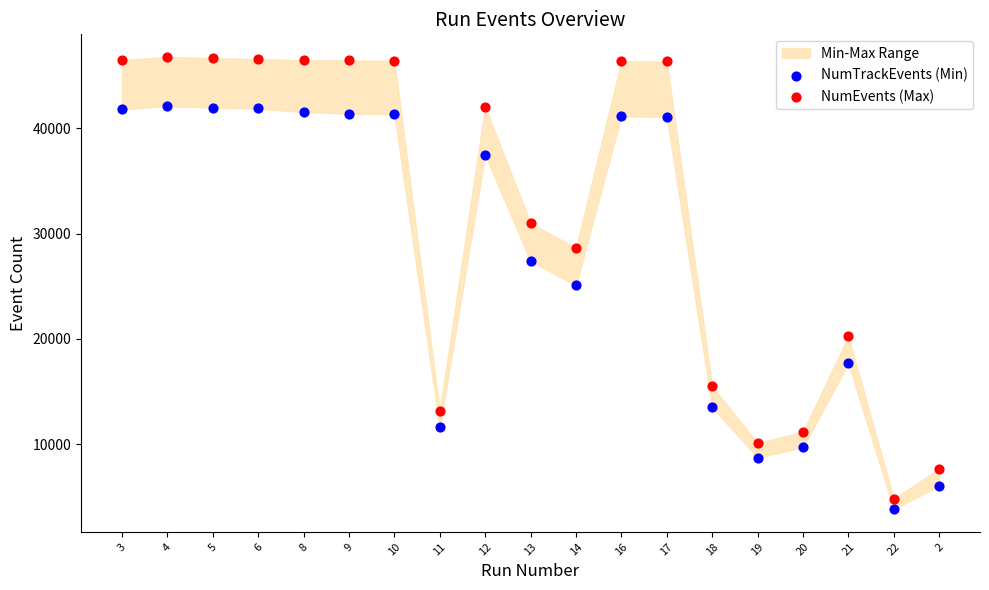

Across all data points, what is the range of Y values (max minus min)?

42953